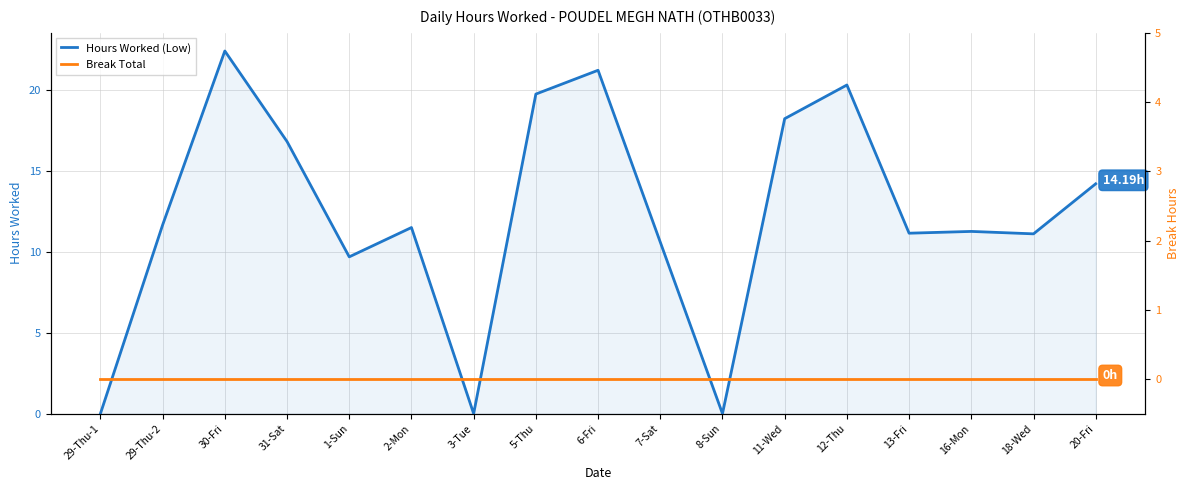

Is it true that Hours Worked (Low) equals 0.0 at 3-Tue?

True